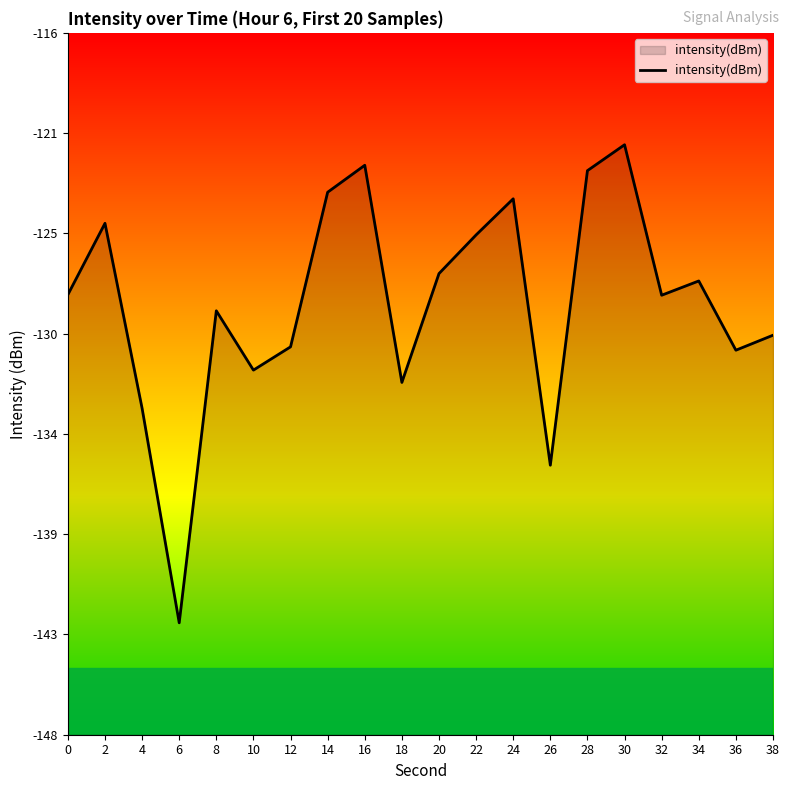

True or false: the data shows -92.0 at 18.

False